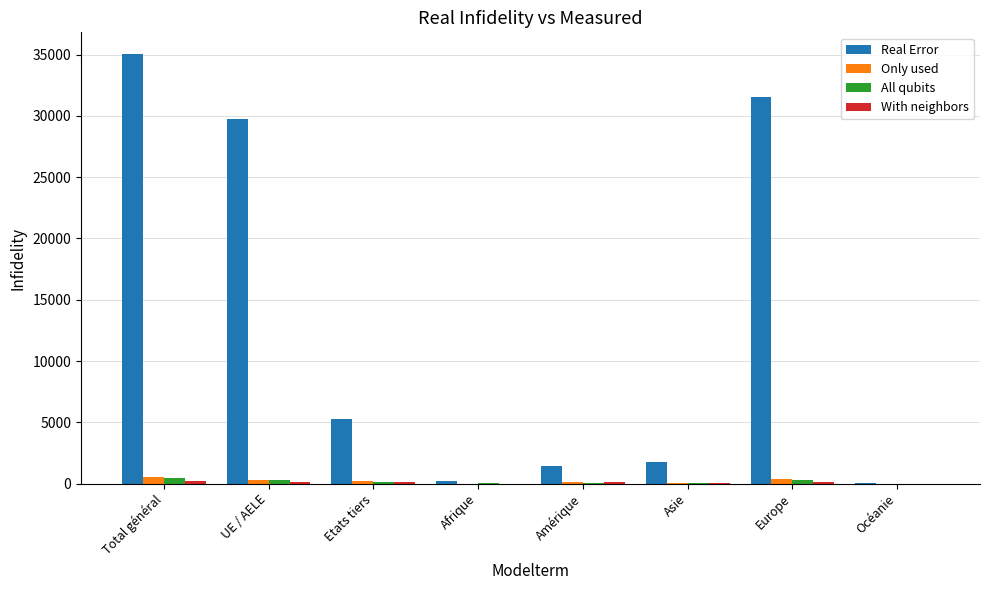

Does the chart contain stacked bars?

No